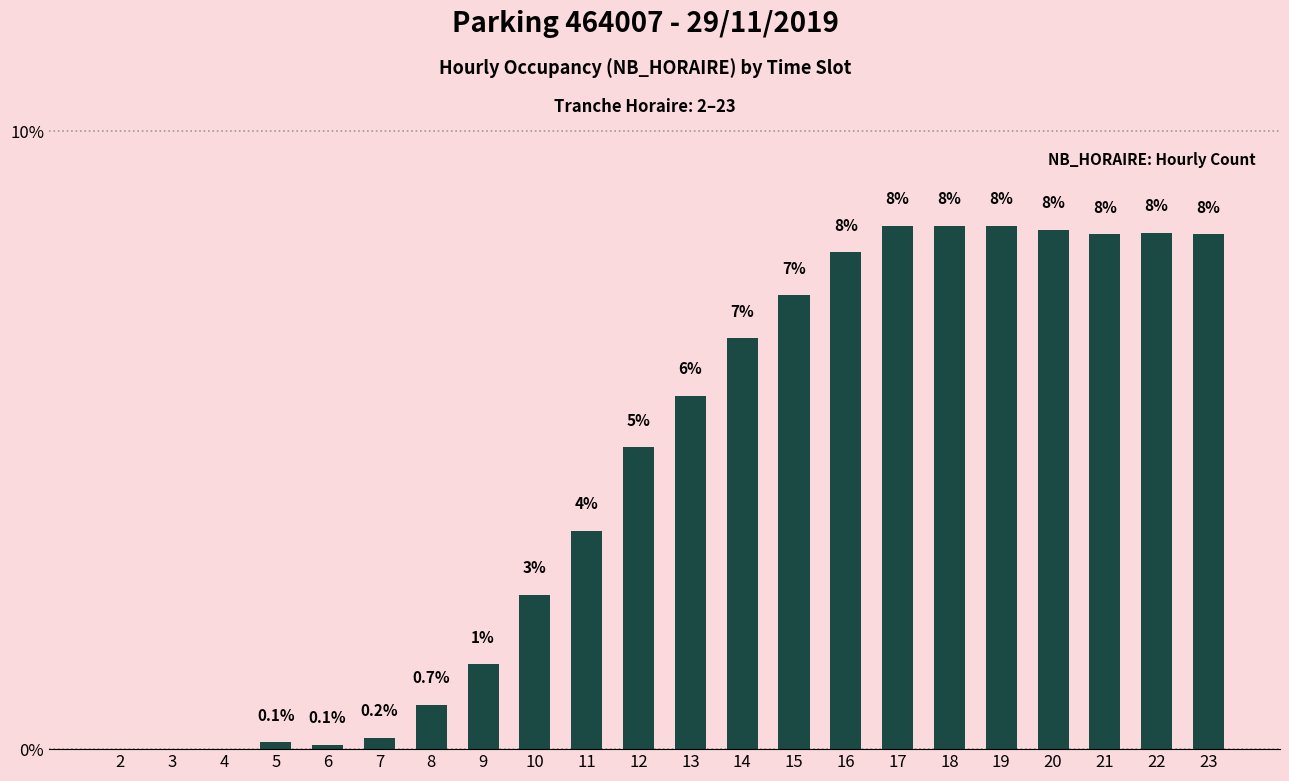

Between 11 and 12, which is larger?

12